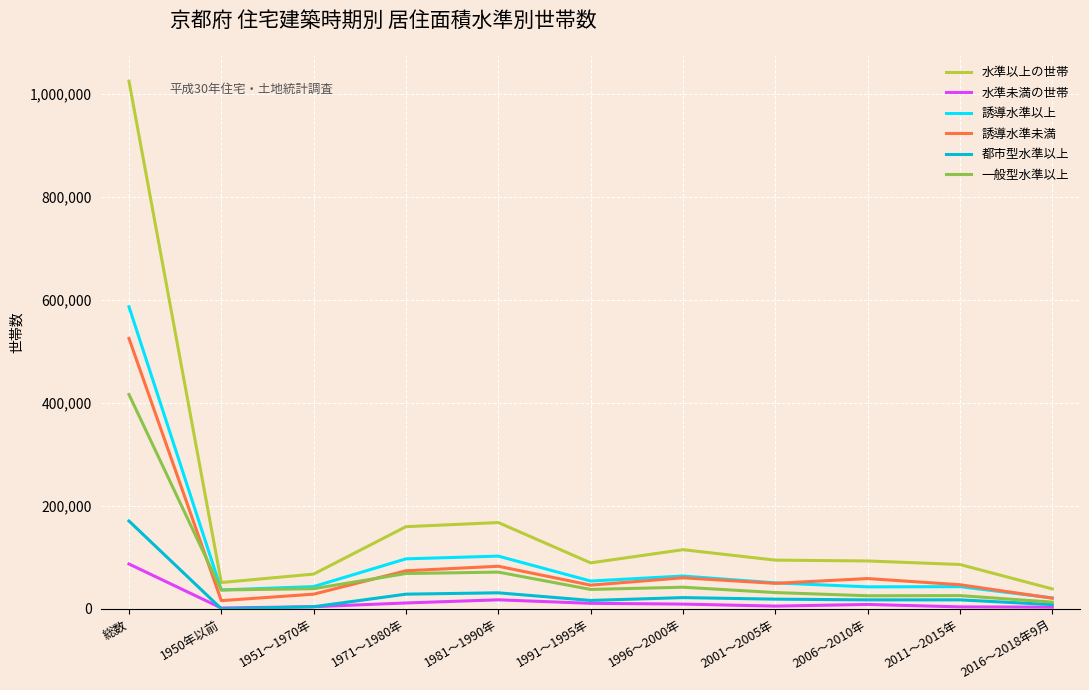

What is the greatest value displayed?

1025000